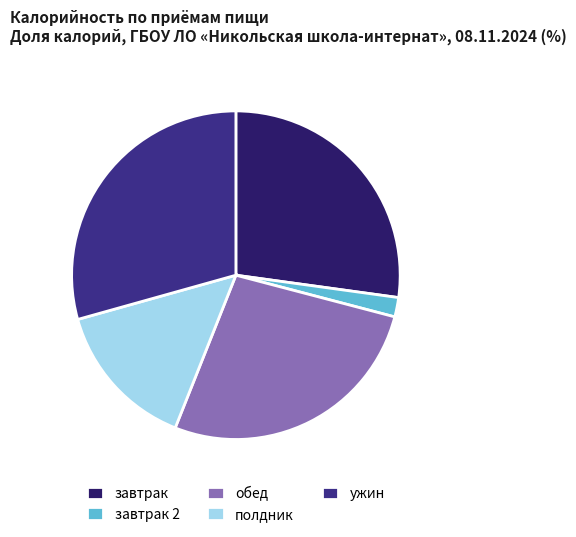

Is the sum of полдник and завтрак greater than half?

No